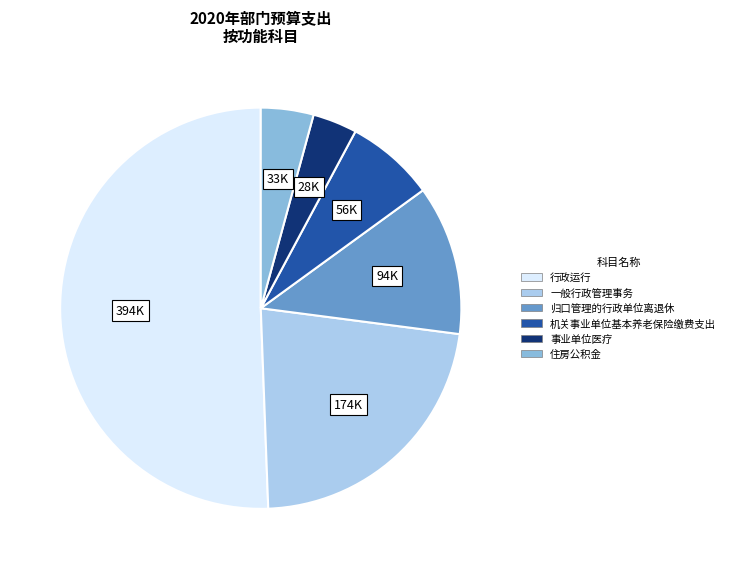

Which category has the smallest portion of the pie?

事业单位医疗